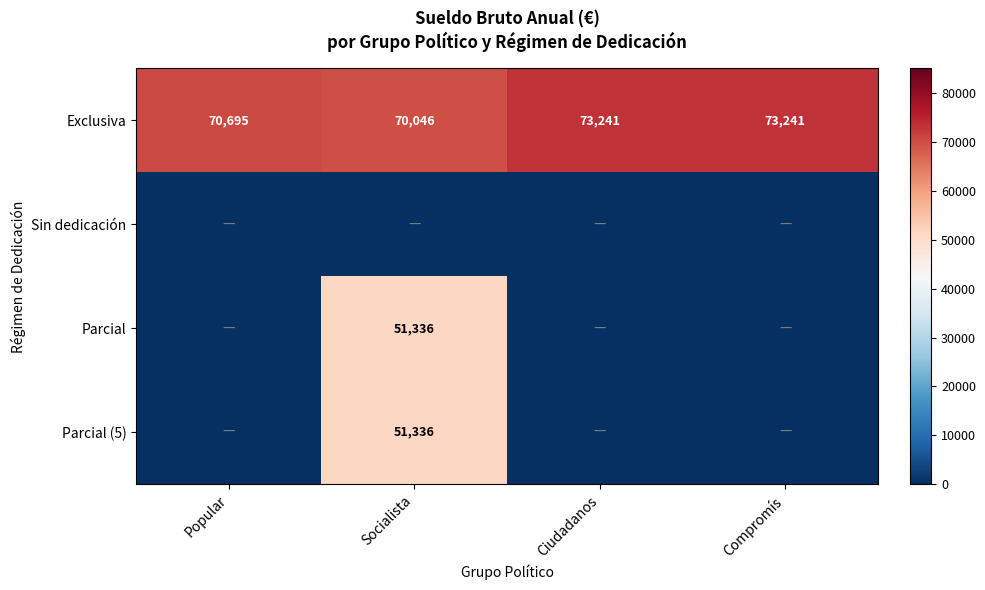

What value does the Exclusiva series have at Compromís?

73241